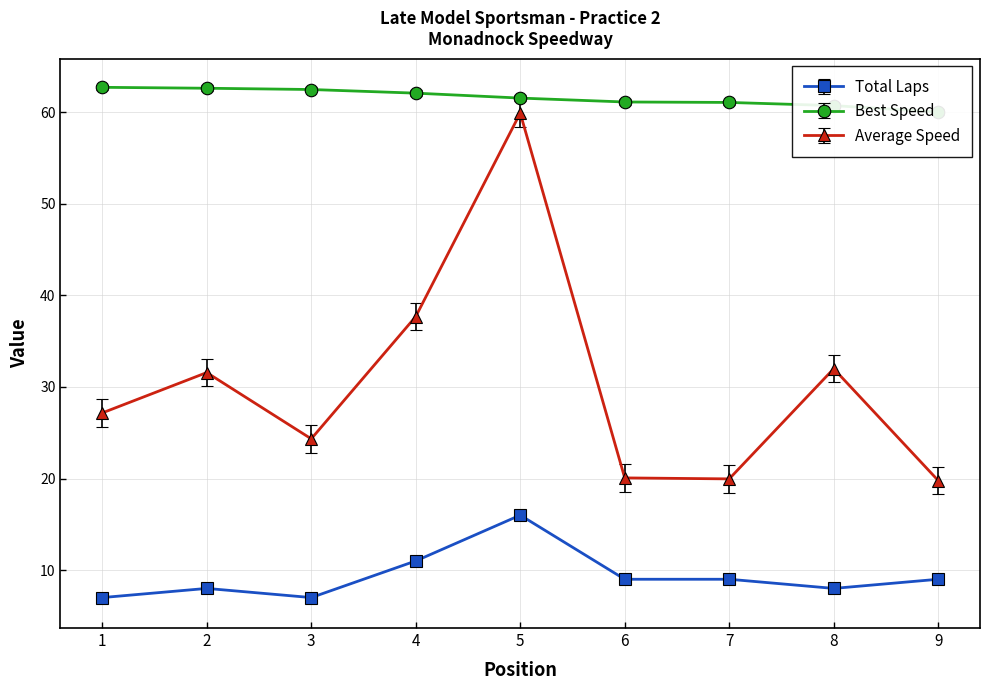

At which category is the sum across all series the highest?

5